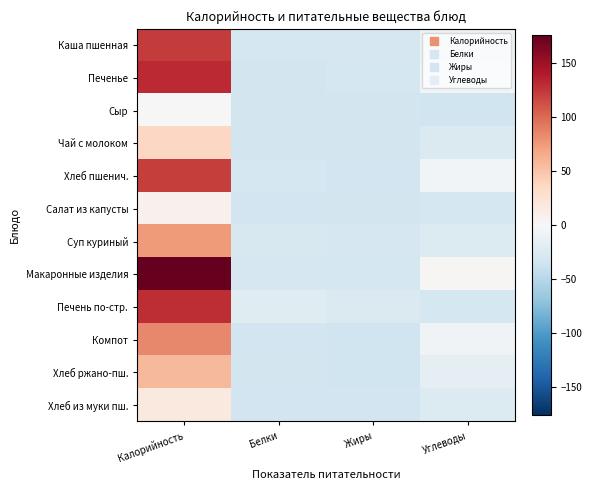

At Калорийность, list the series in order from smallest to largest.

Сыр, Салат из капусты, Хлеб из муки пш., Чай с молоком, Хлеб ржано-пш., Суп куриный, Компот, Хлеб пшенич., Каша пшенная, Печень по-стр., Печенье, Макаронные изделия